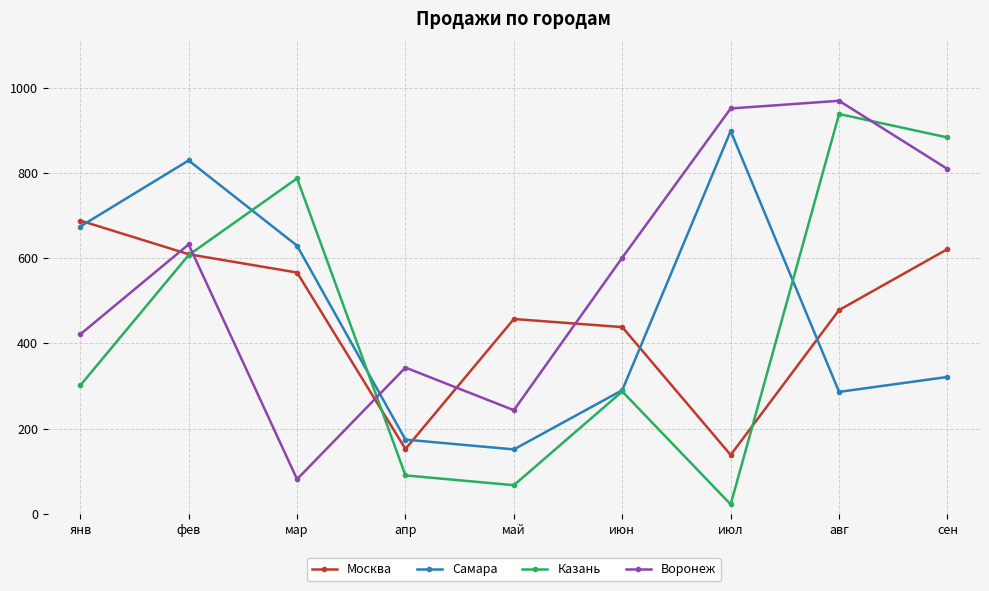

List the series in order of their peak value, lowest first.

Москва, Самара, Казань, Воронеж